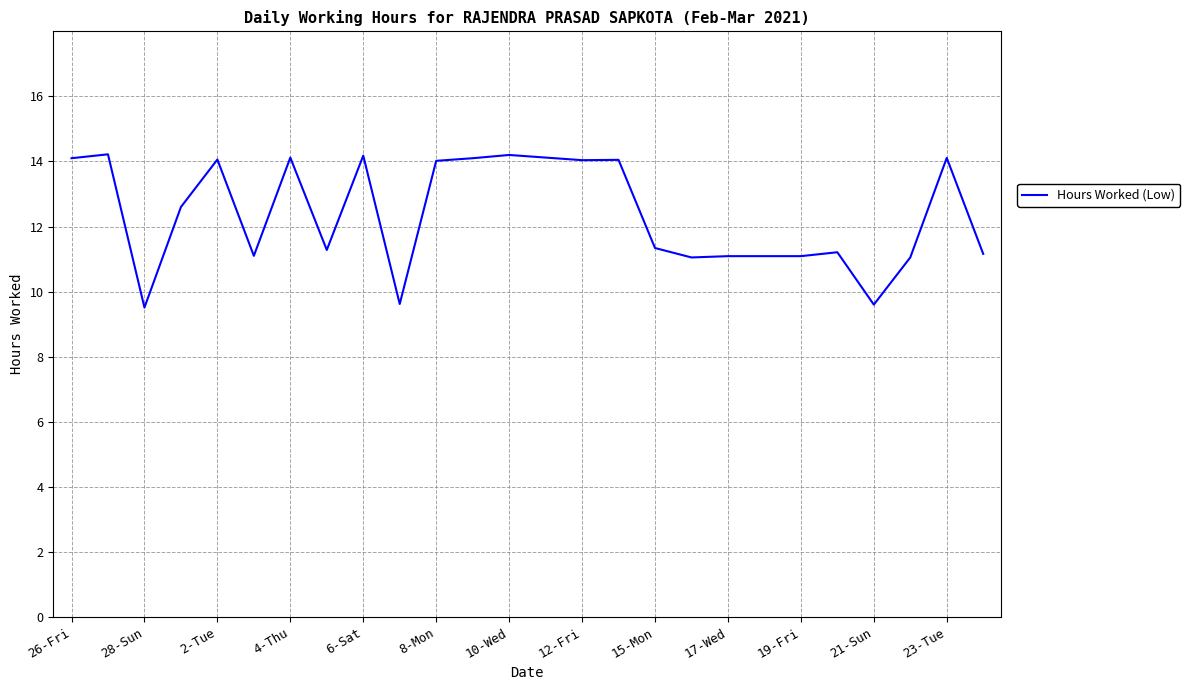

What is the difference between the maximum and minimum values?

4.7